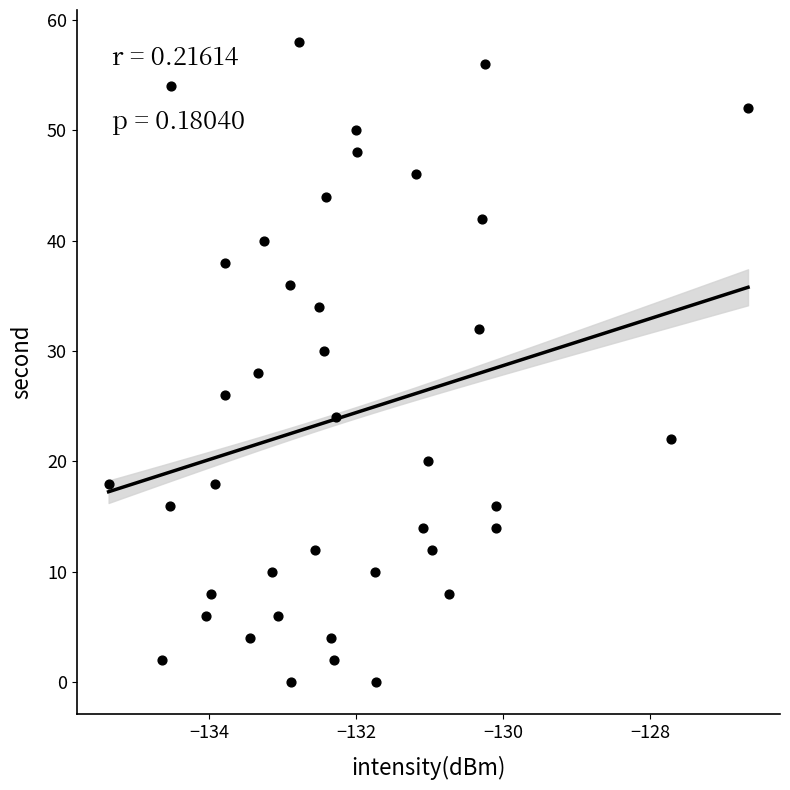

What is the range of Y values (max minus min)?

58